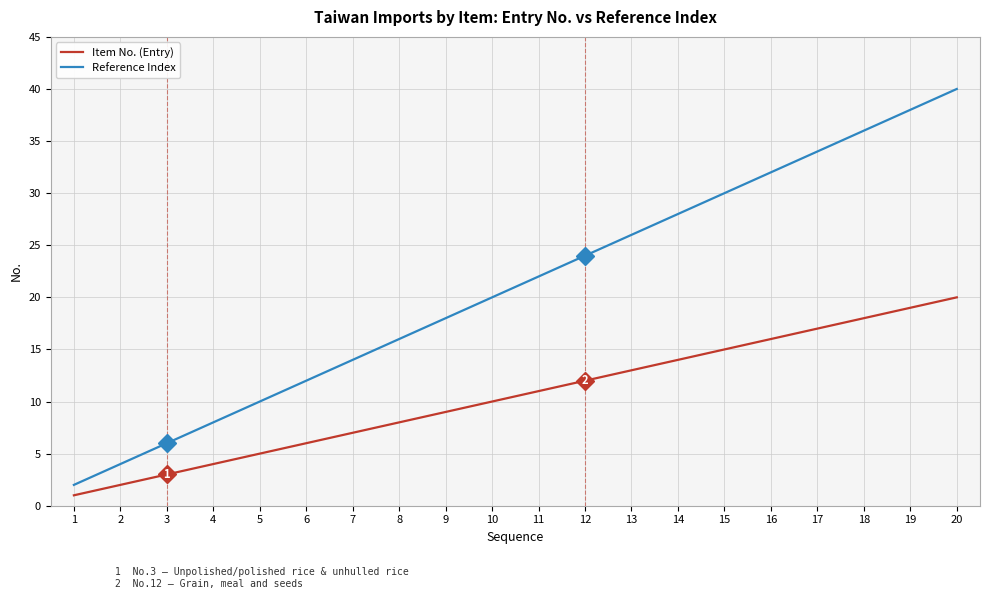

How many values in the Item No. (Entry) series are below 11?

10